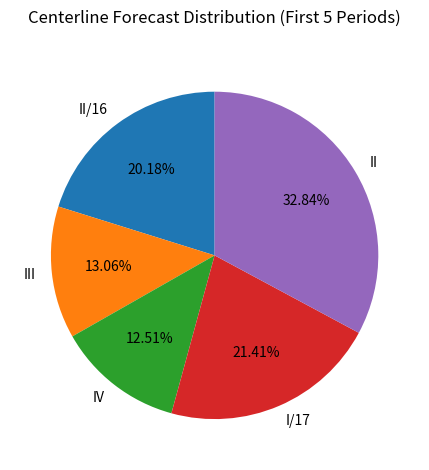

To the nearest percent, what portion does III represent?

13%